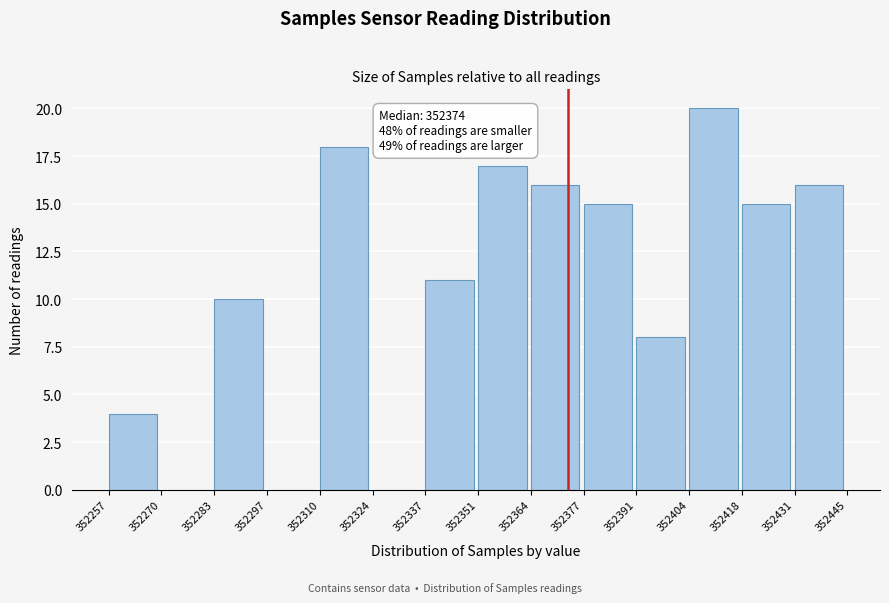

Over which range of the x-axis is the bar tallest?

352404 to 352418